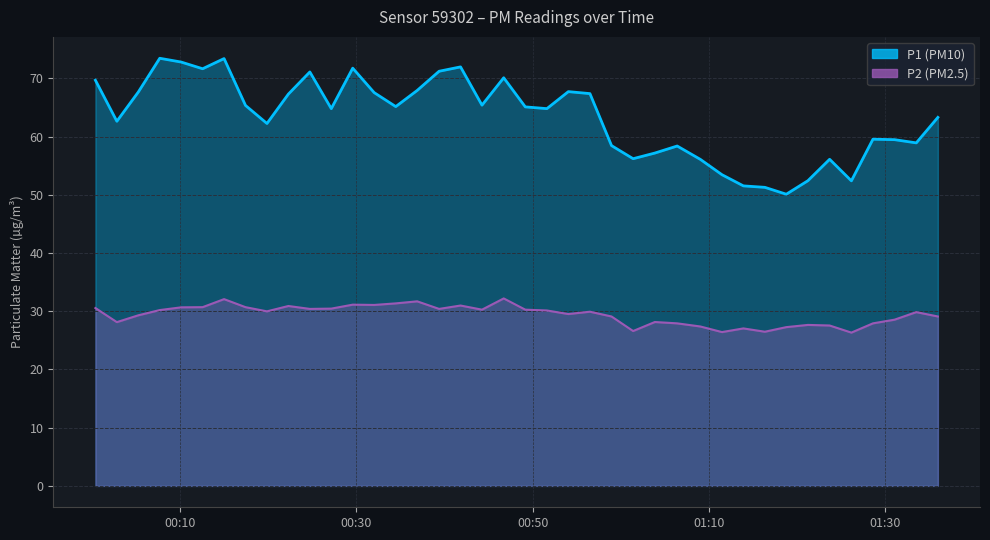

The value of P2 at 2022-12-13T00:24:43 is 30.4. True or false?

True